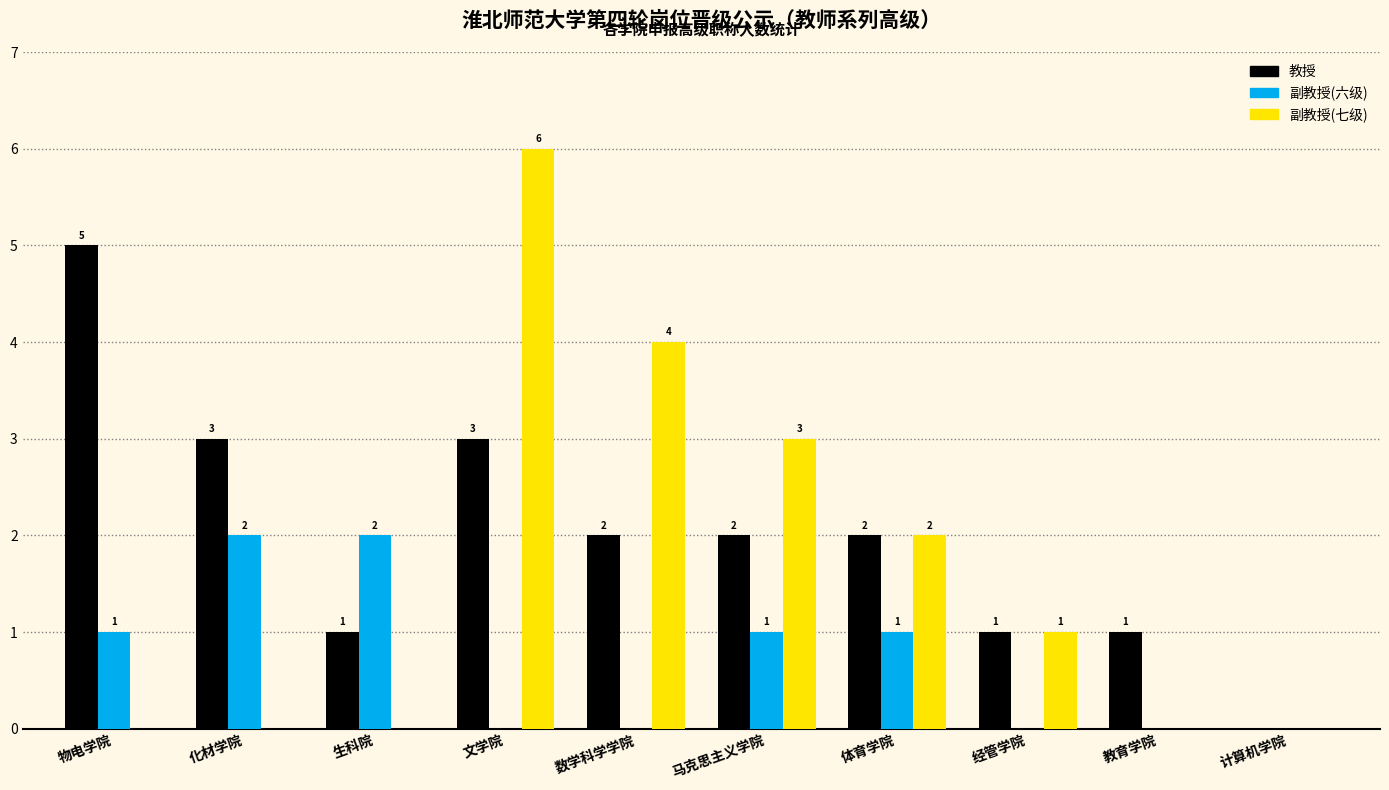

Reading right to left, extract all data points from this chart.

教授: 0	1	1	2	2	2	3	1	3	5
副教授(六级): 0	0	0	1	1	0	0	2	2	1
副教授(七级): 0	0	1	2	3	4	6	0	0	0